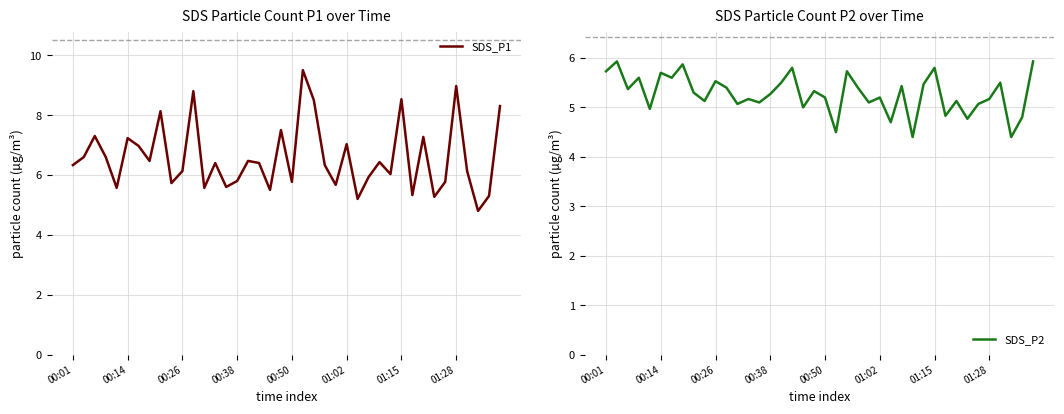

In SDS_P2, how many points are lower than both neighbors (excluding endpoints)?

14